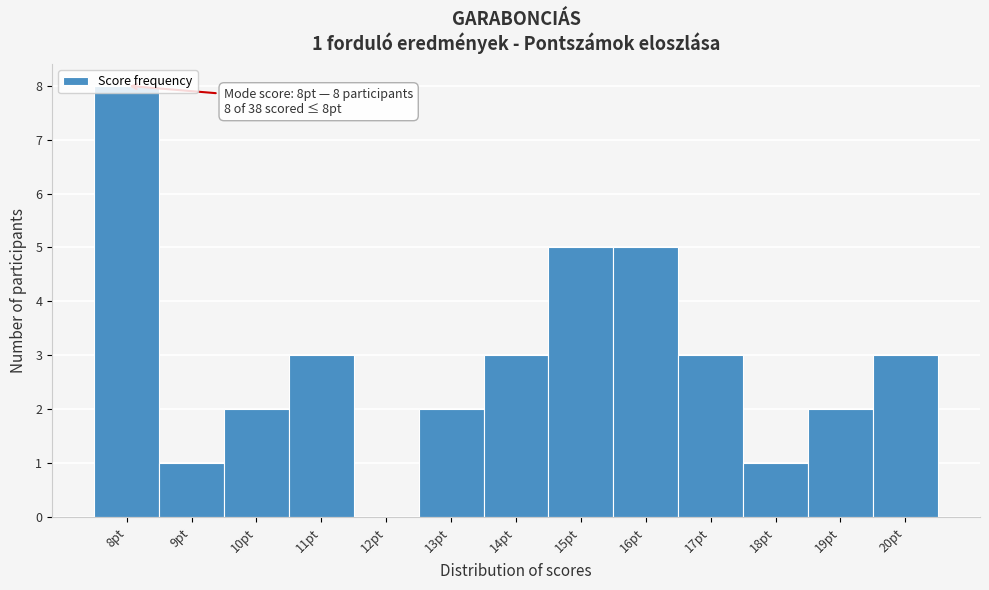

Over which range of the x-axis is the bar tallest?

7.5 to 8.5